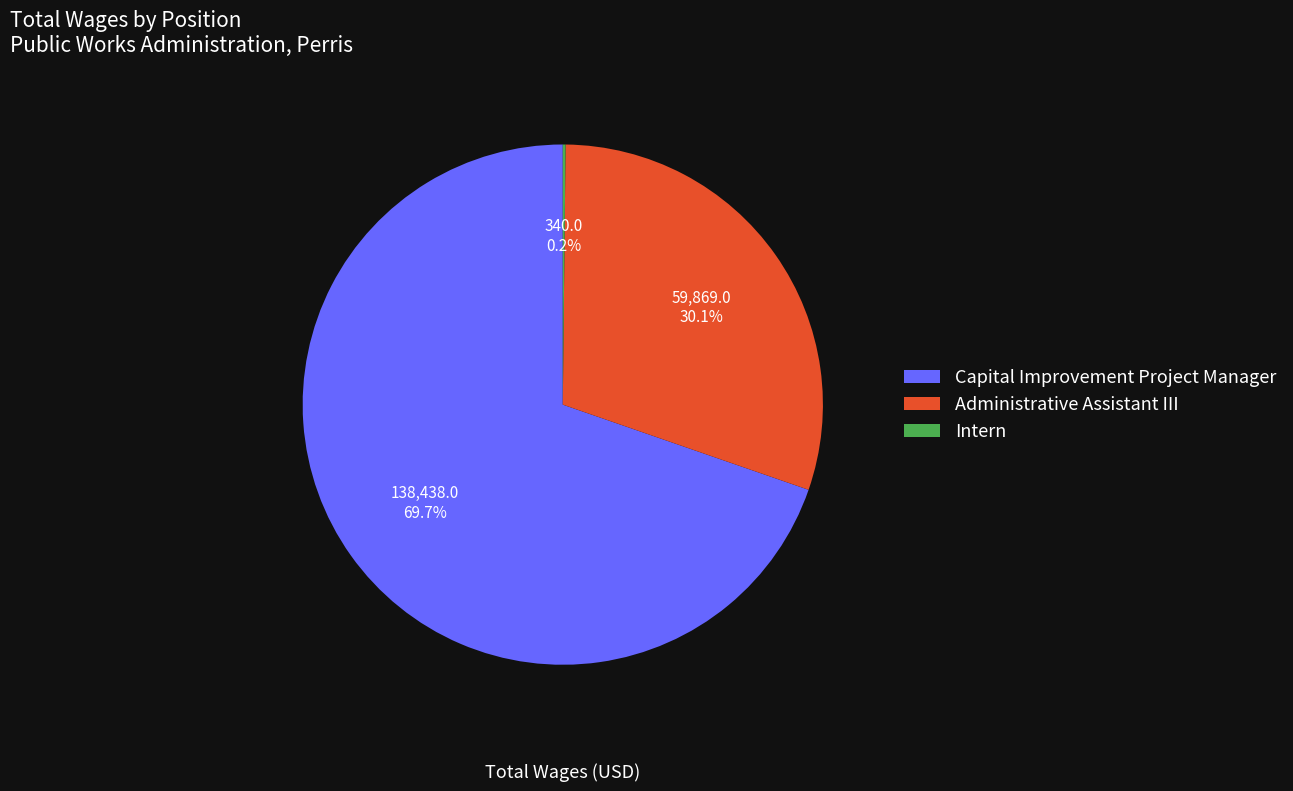

Which category accounts for the majority?

Capital Improvement Project Manager